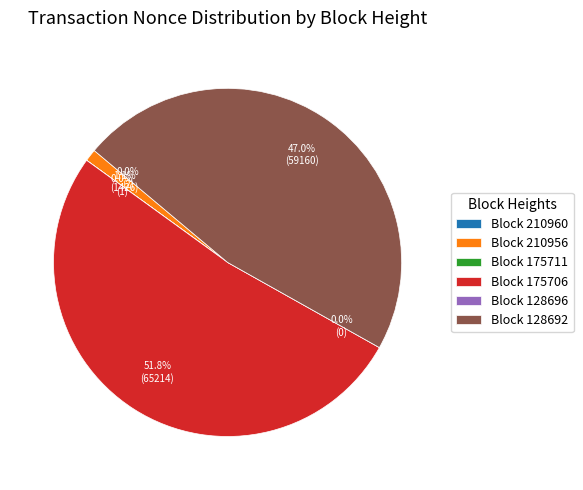

Which category has the smallest portion of the pie?

128696